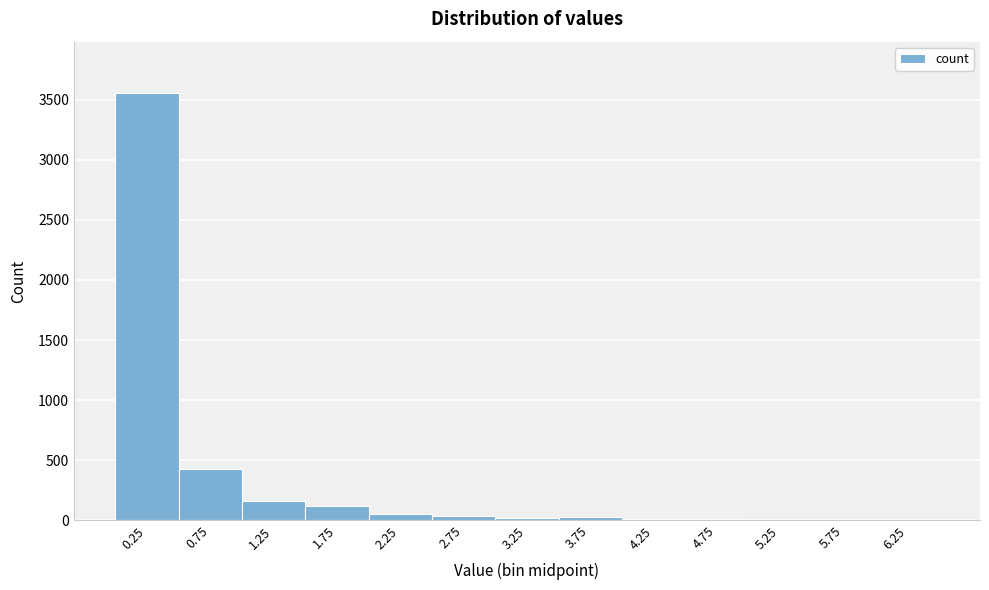

Which range on the x-axis has the tallest bar?

0.0 to 0.5